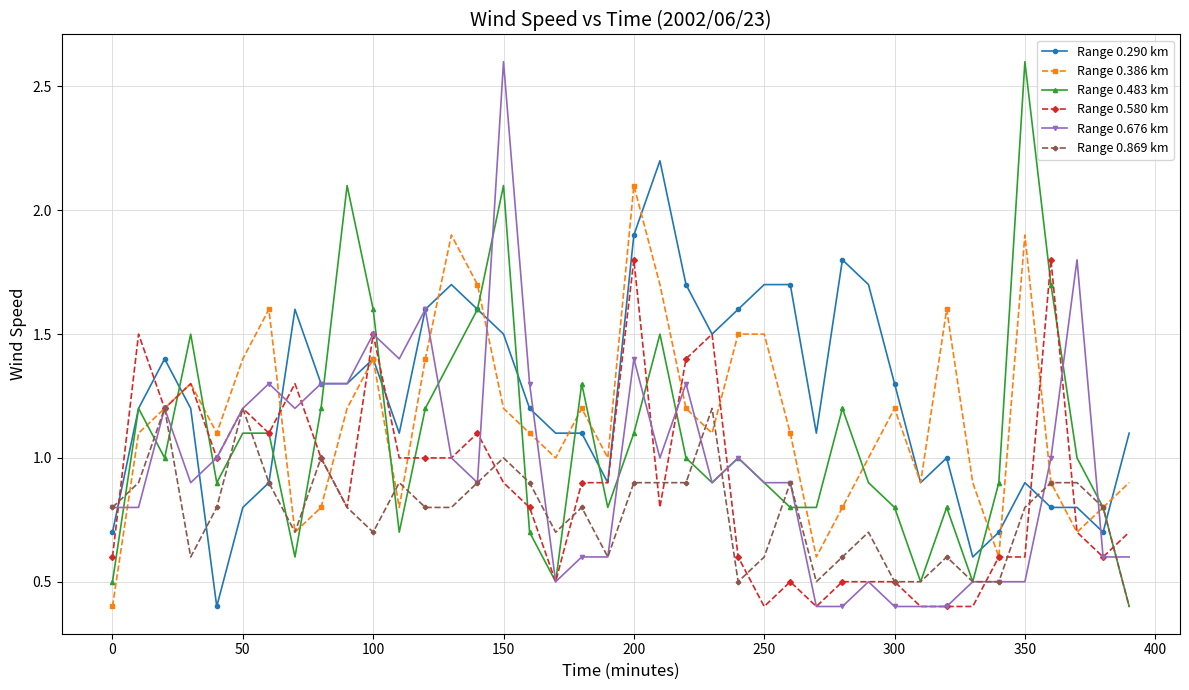

Does the chart have visible grid lines?

Yes